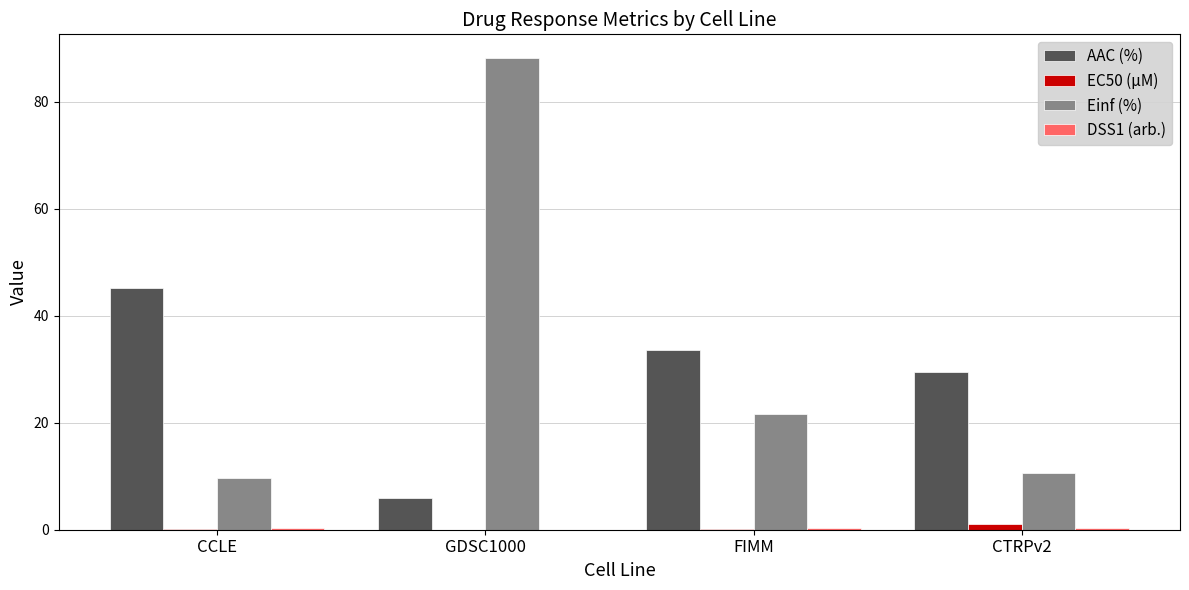

Which series has the widest spread of values?

Einf (%)